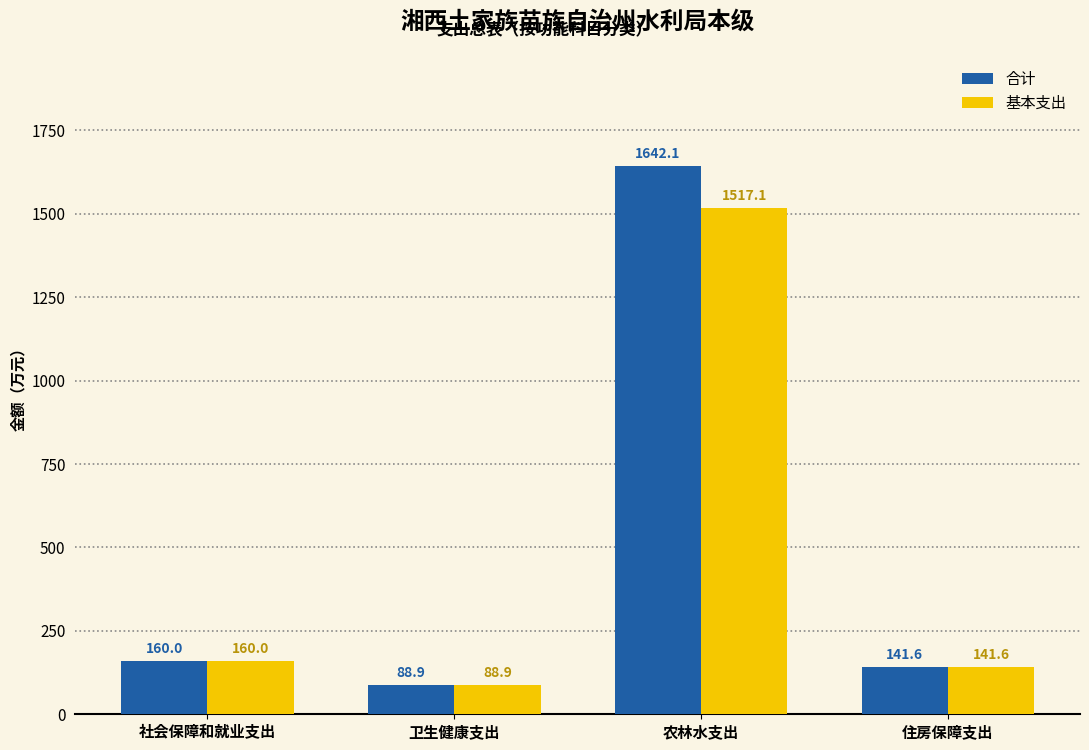

Reading left to right, extract all data points from this chart.

合计: 160.0	88.9	1642.1	141.6
基本支出: 160.0	88.9	1517.1	141.6